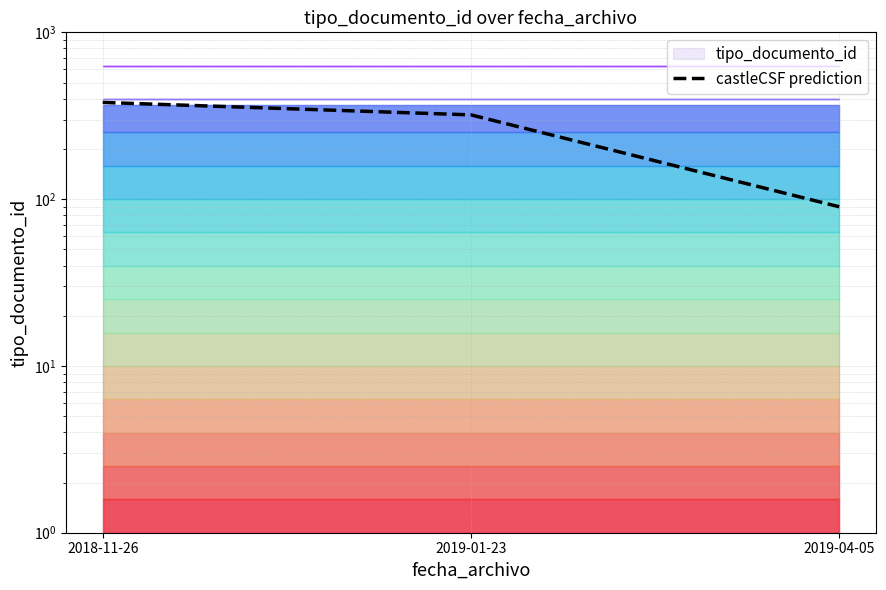

What is the change in value from 2018-11-26 to 2019-01-23?

-60